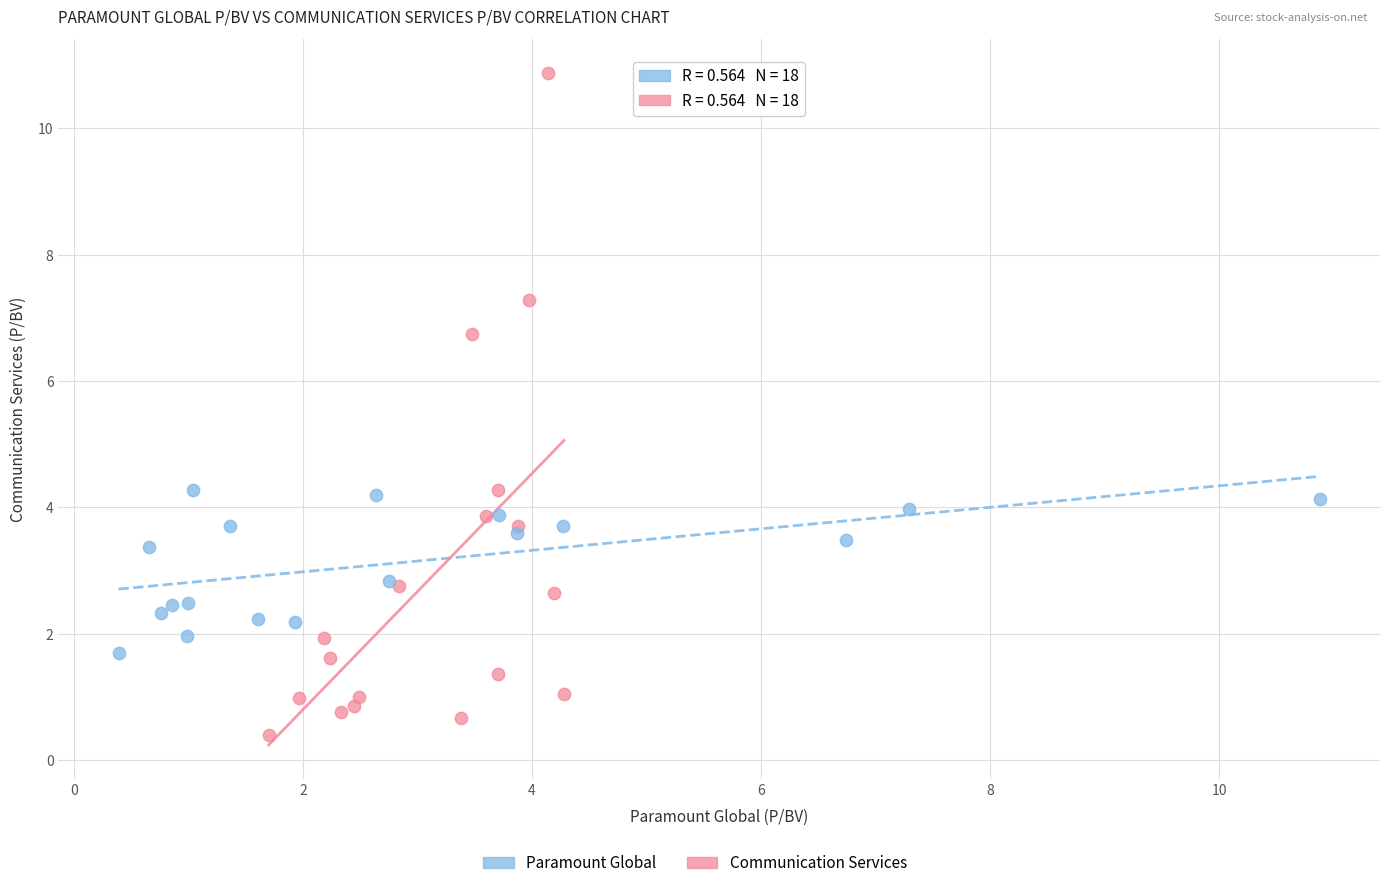

Which series reaches the minimum Y coordinate?

Communication Services